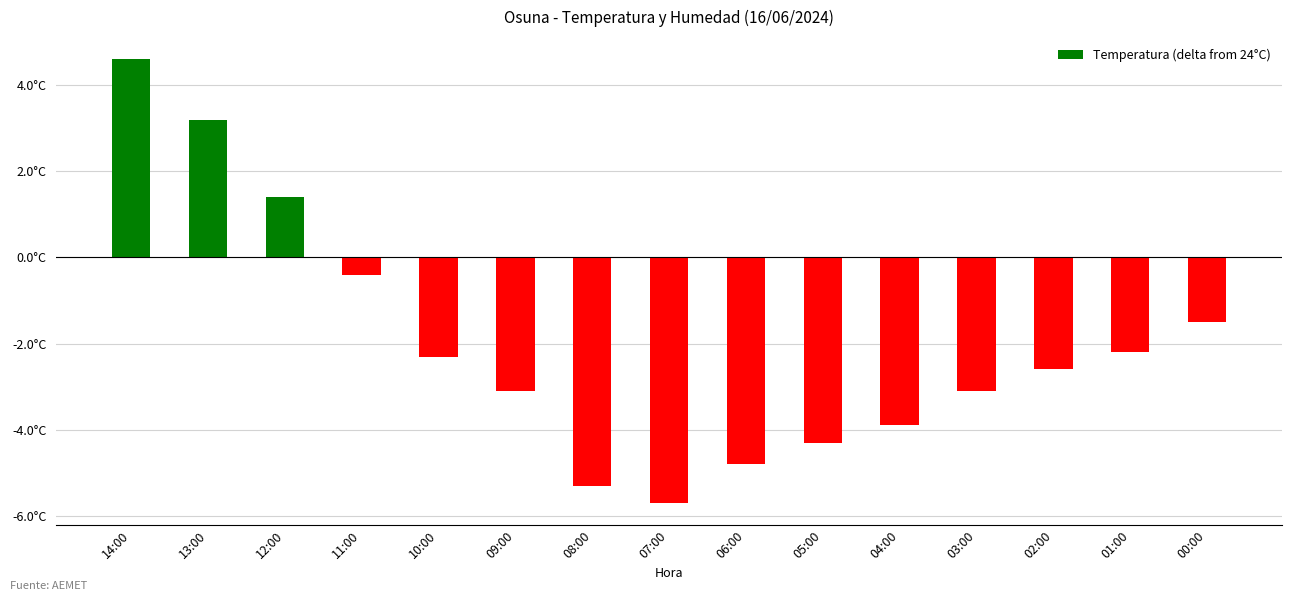

At which label does the data first exceed -2?

14:00